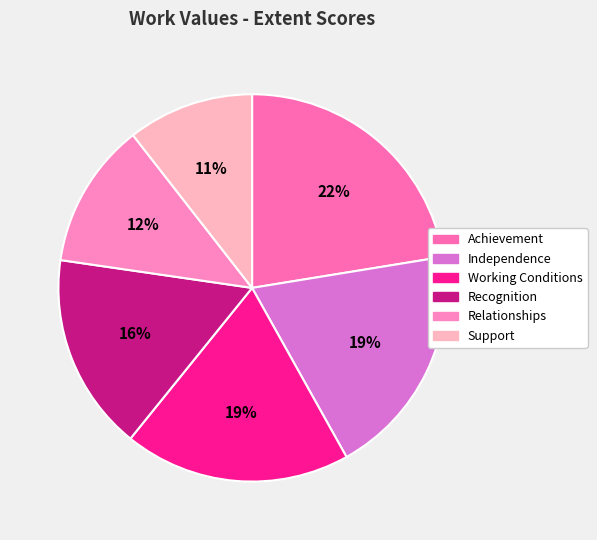

Does any single category account for the majority?

No